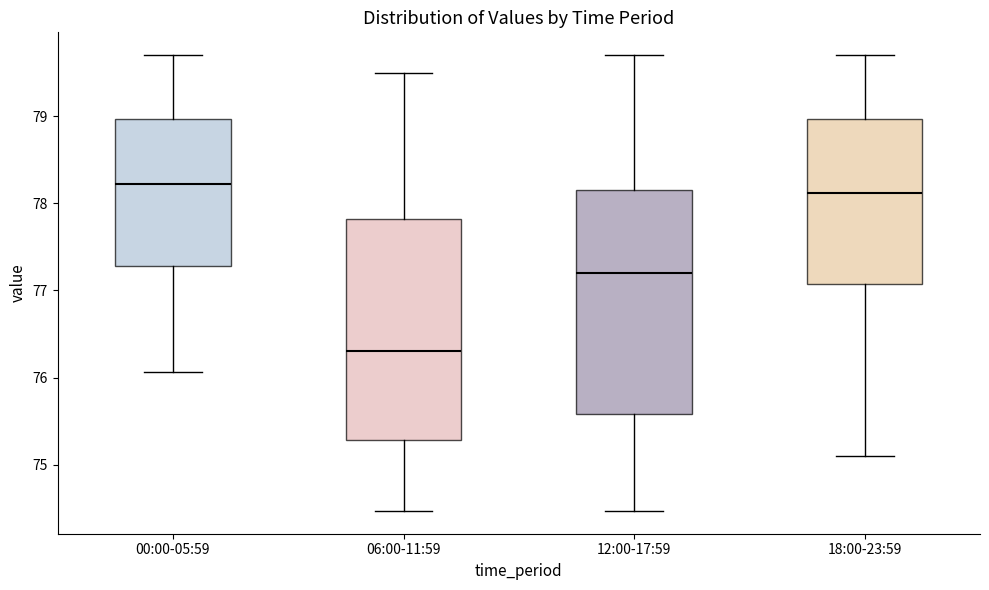

Which box's median line is the lowest?

06:00-11:59